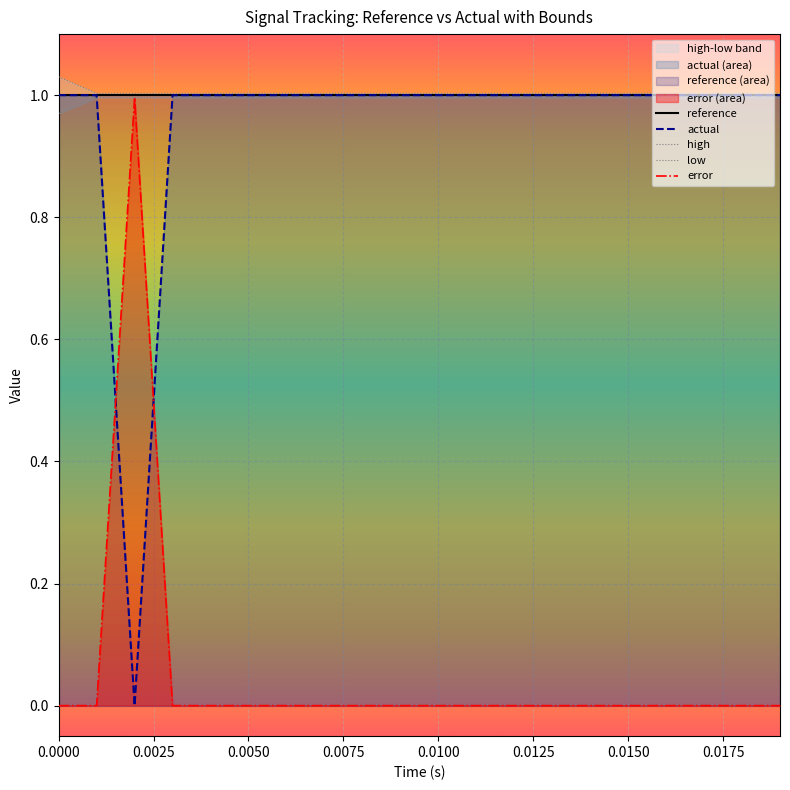

What is the label of the 5th point from the left?

0.0100